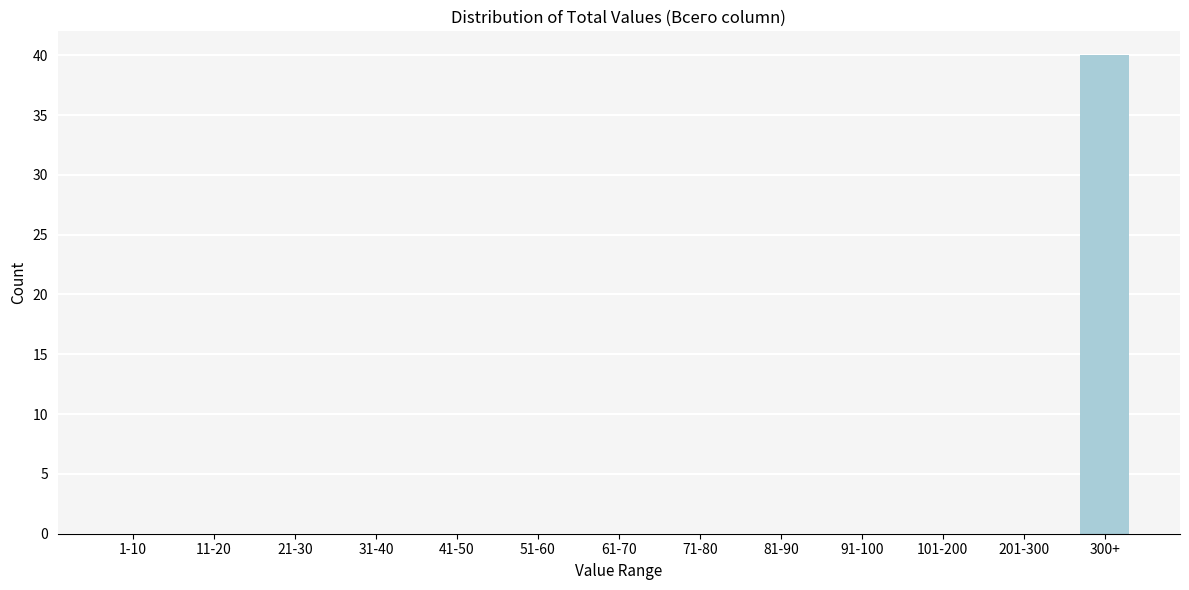

Reading left to right, extract all data points from this chart.

1-10=0	11-20=0	21-30=0	31-40=0	41-50=0	51-60=0	61-70=0	71-80=0	81-90=0	91-100=0	101-200=0	201-300=0	300+=40